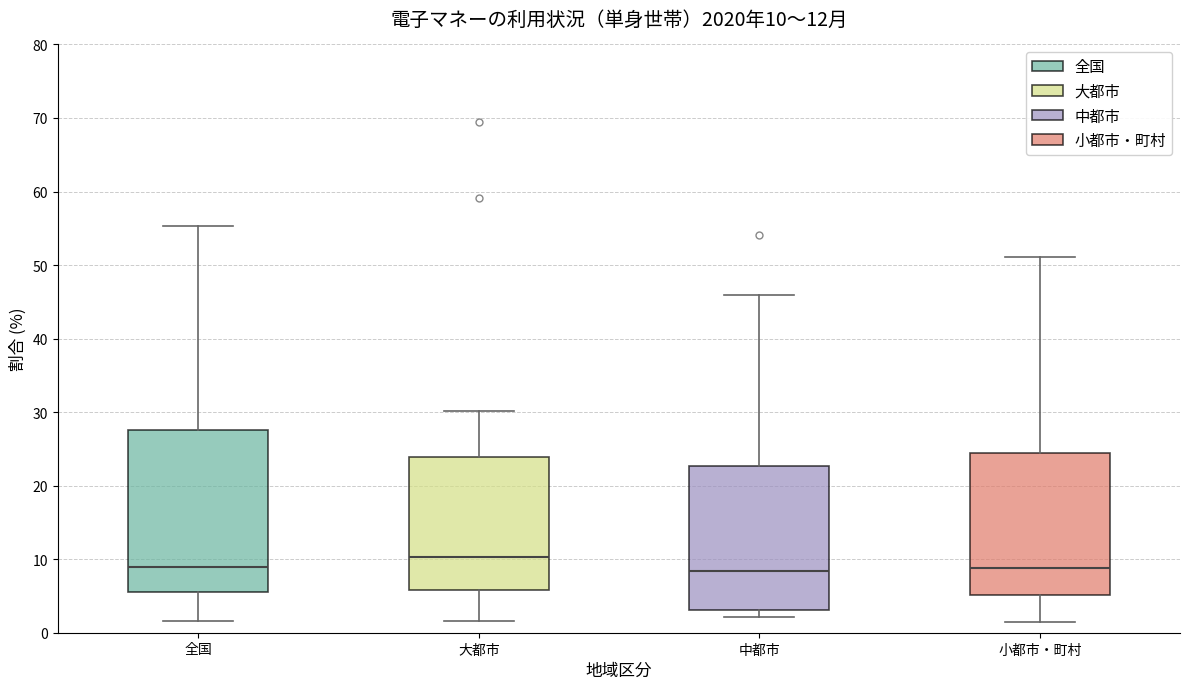

Comparing the boxes themselves (not the whiskers), which one is the tallest?

全国